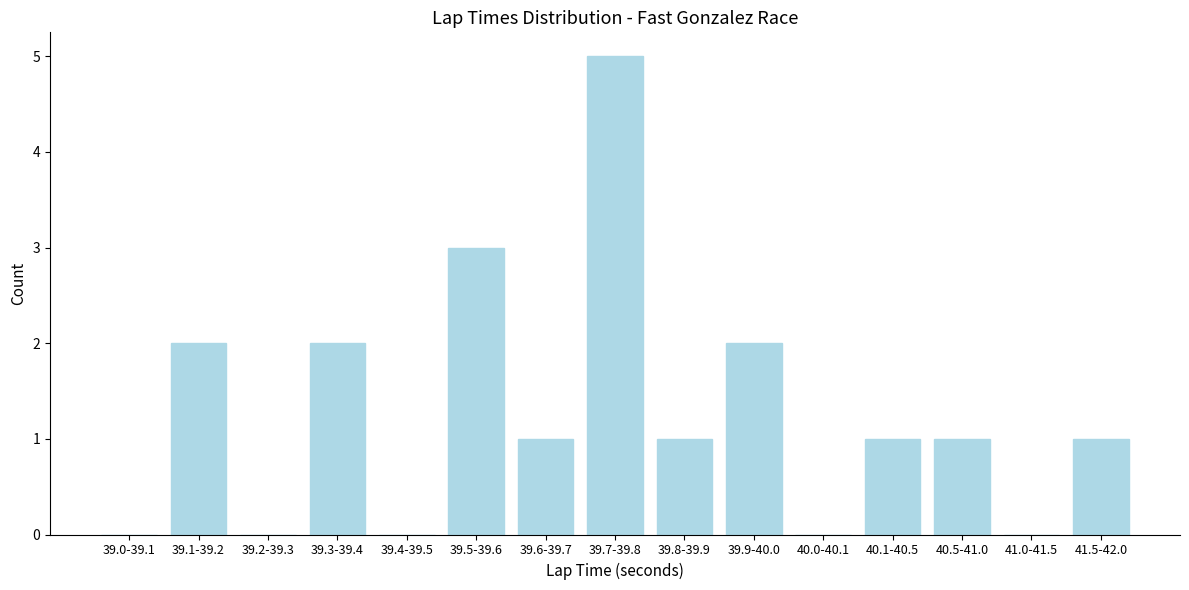

Reading right to left, transcribe all the data shown in this chart.

41.5-42.0=1	41.0-41.5=0	40.5-41.0=1	40.1-40.5=1	40.0-40.1=0	39.9-40.0=2	39.8-39.9=1	39.7-39.8=5	39.6-39.7=1	39.5-39.6=3	39.4-39.5=0	39.3-39.4=2	39.2-39.3=0	39.1-39.2=2	39.0-39.1=0